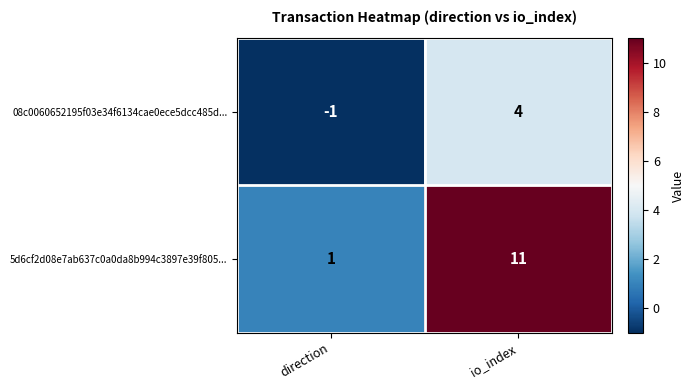

Count the number of data series in this chart.

2